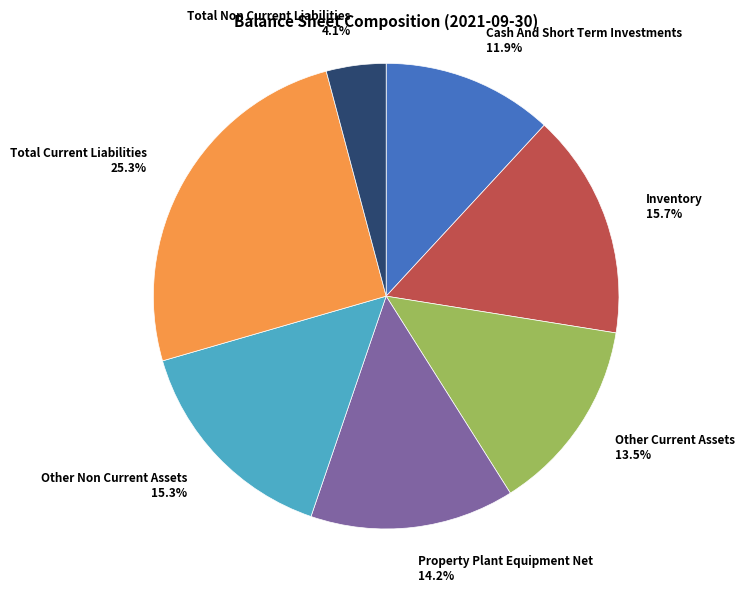

How much of the chart is everything except Property Plant Equipment Net?

85.8%